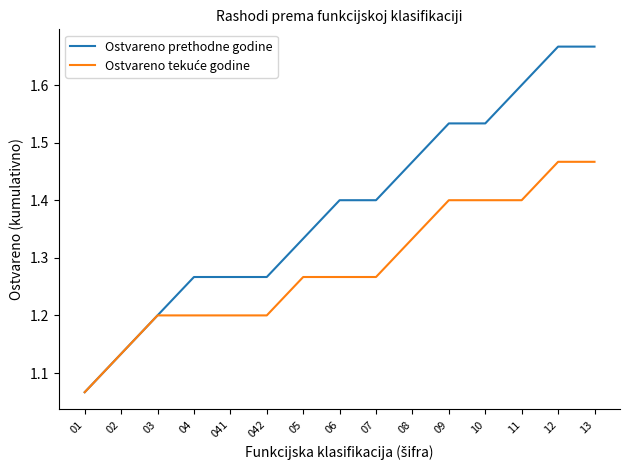

The value of Ostvareno prethodne godine at 02 is 1.8. True or false?

False